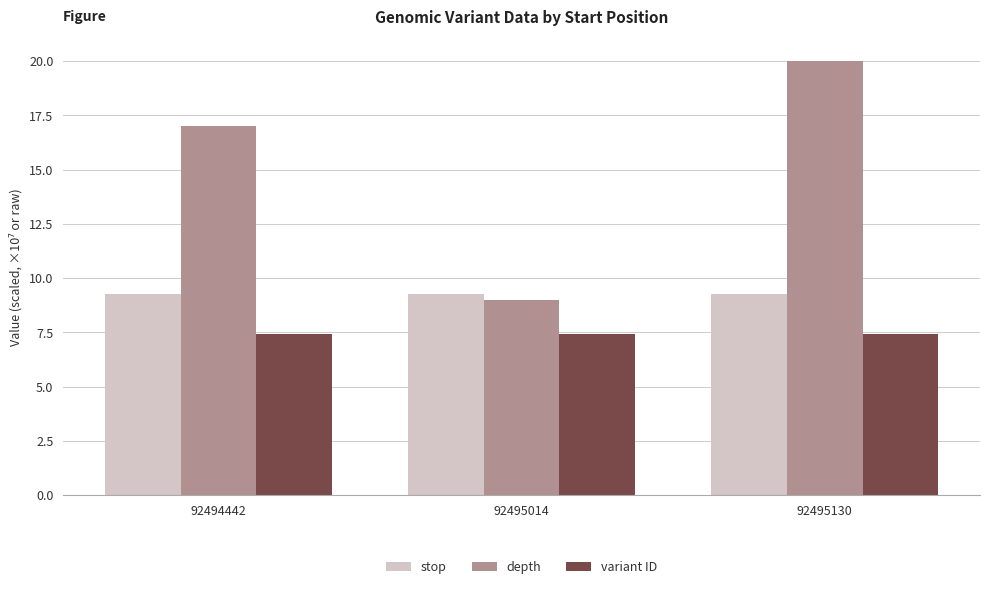

The stop series shows 2.6 at 92494442. True or false?

False